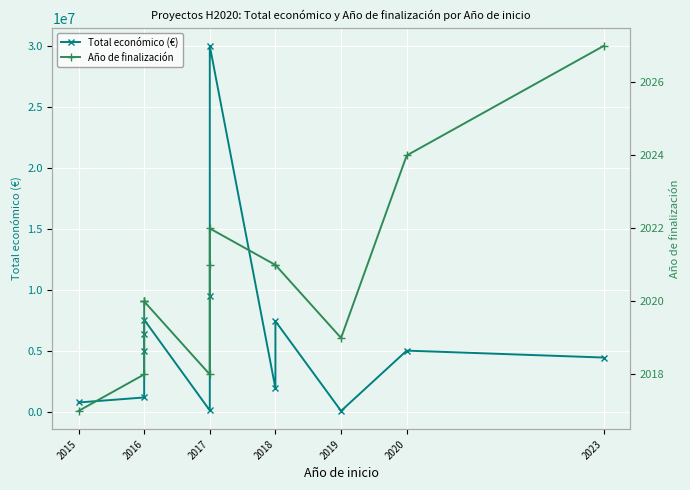

How many values in the Total económico (€) series exceed 4997660?

6